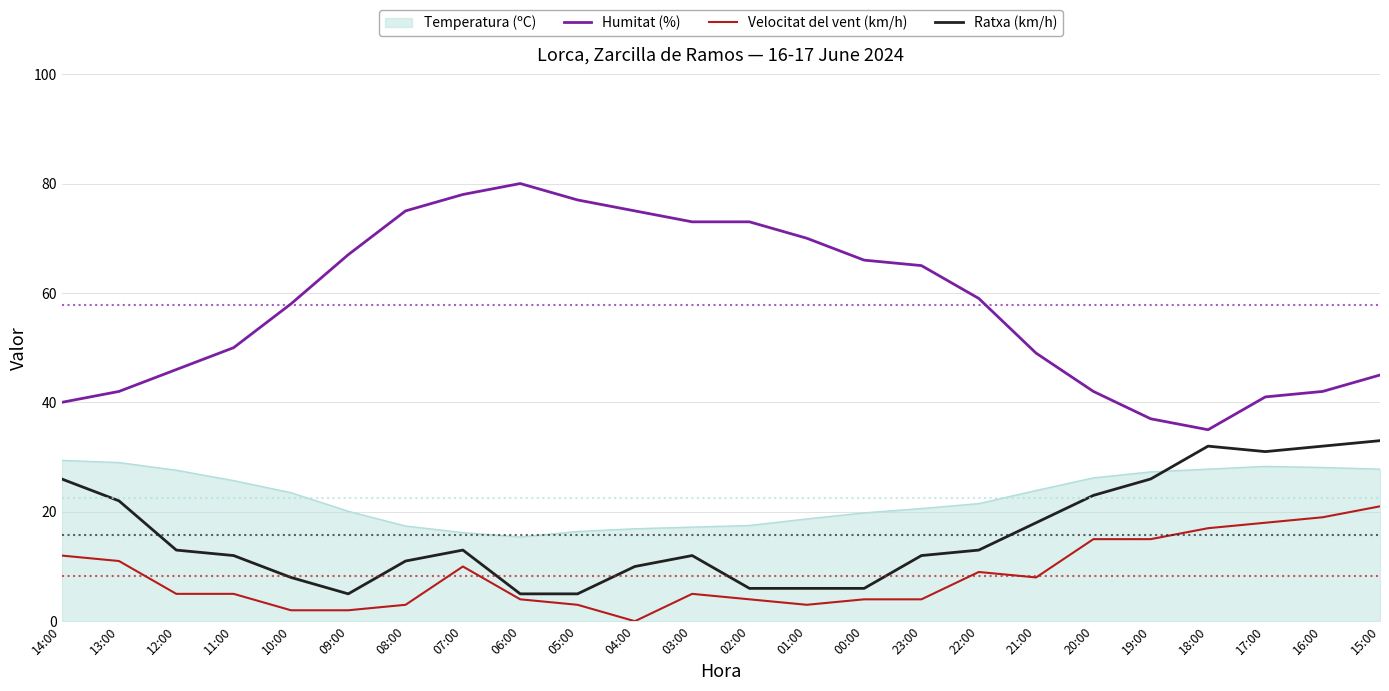

Which series has the largest range (max minus min)?

Humitat (%)